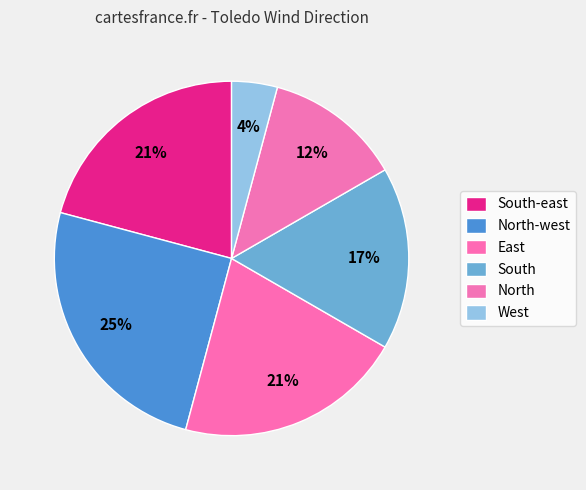

How many slices are in this pie chart?

6